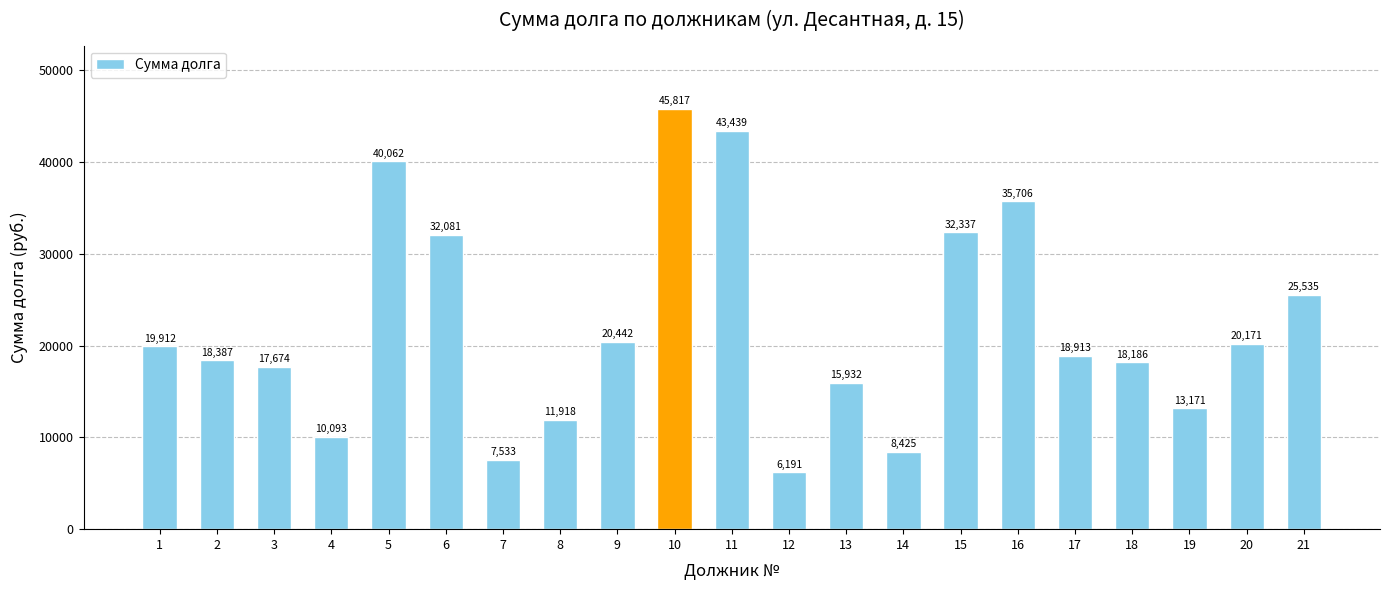

What is the minimum value shown in the chart?

6191.4